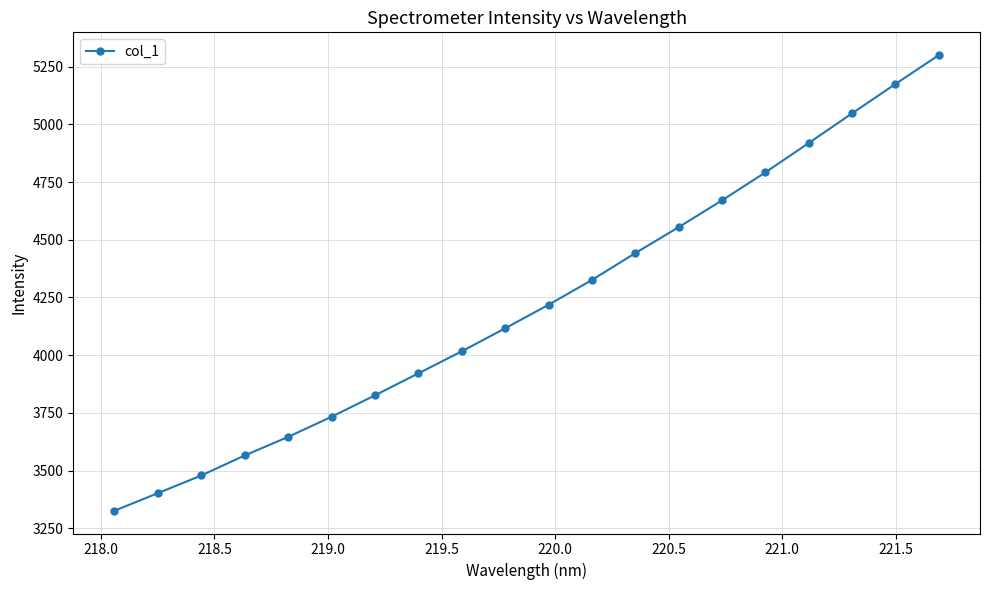

What is the greatest value displayed?

5300.2